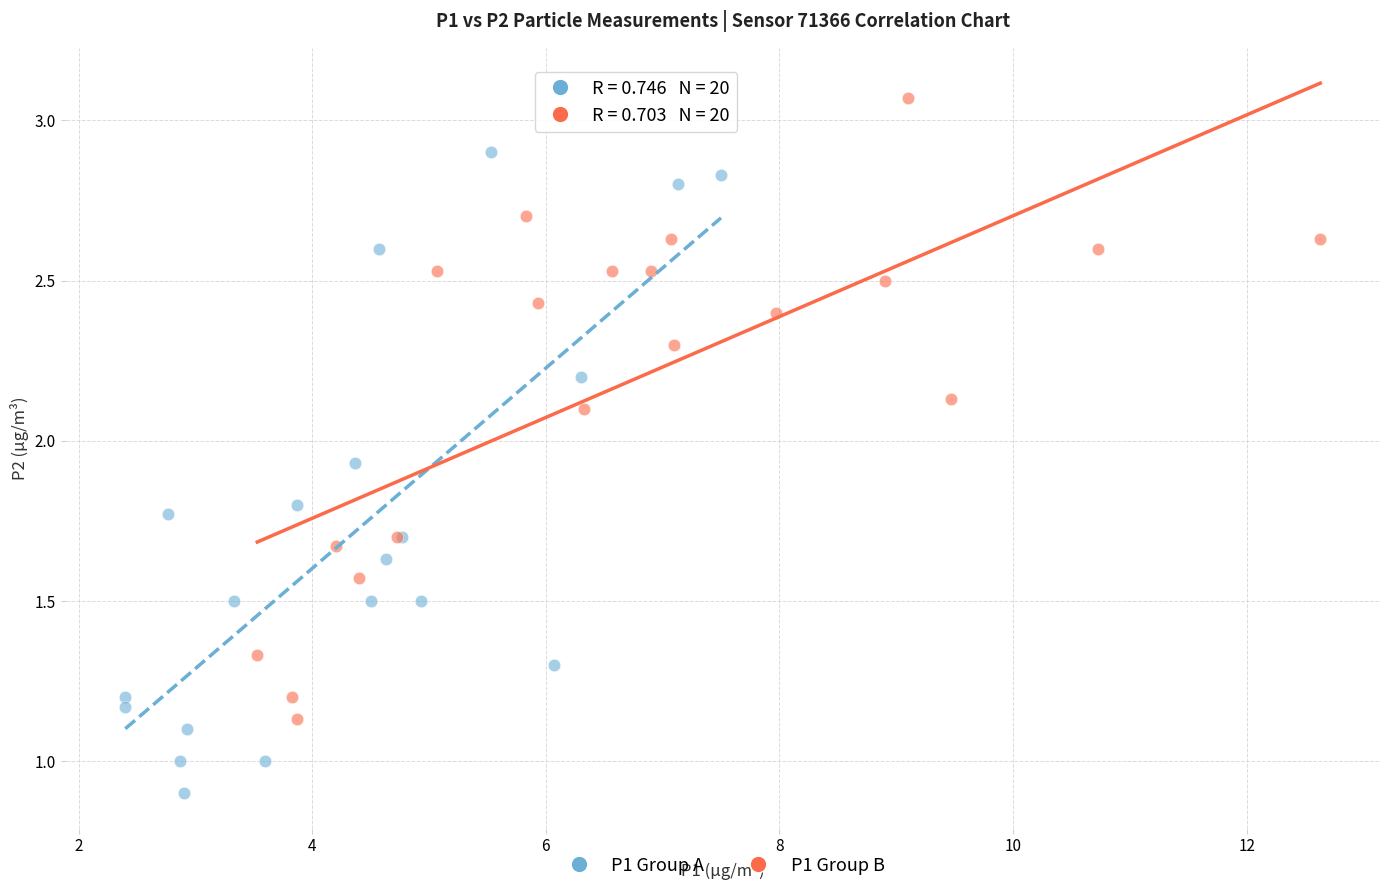

Which series contains the lowest Y value?

P1 Group A